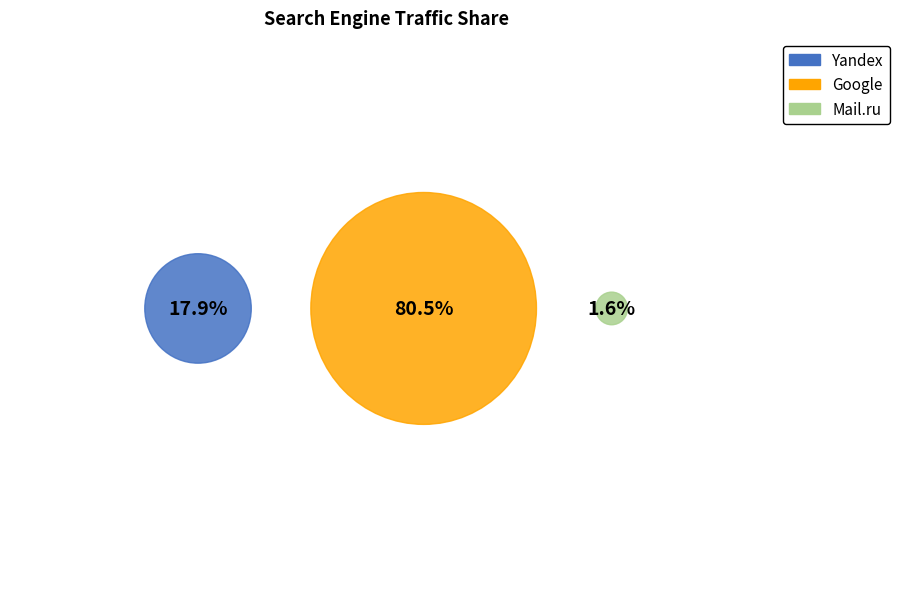

What percentage is the Yandex slice, to the nearest percent?

18%